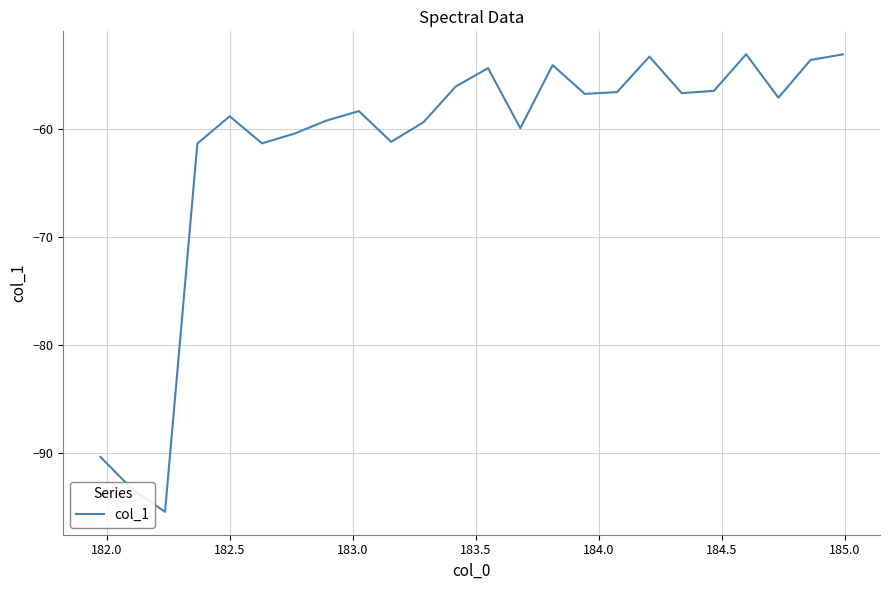

What is the minimum value shown in the chart?

-95.5